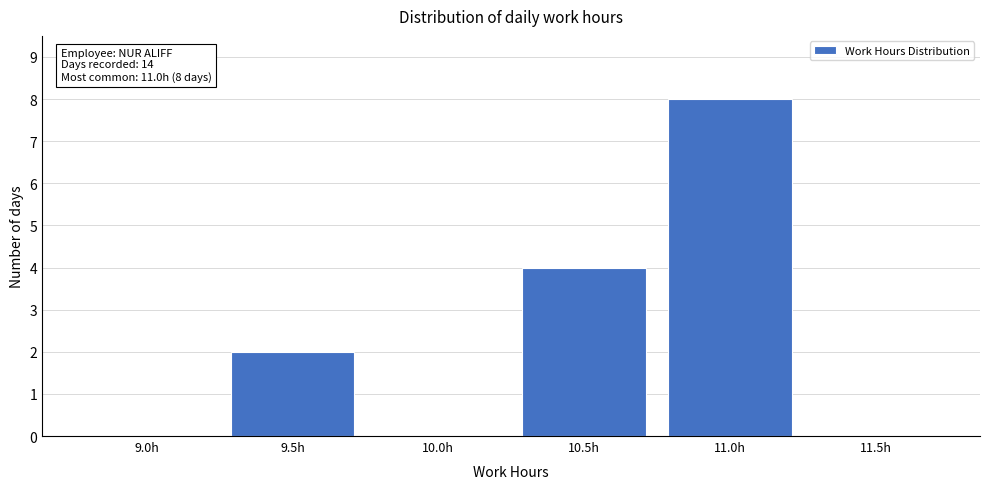

Reading left to right, transcribe all the data shown in this chart.

9.0h=0	9.5h=2	10.0h=0	10.5h=4	11.0h=8	11.5h=0